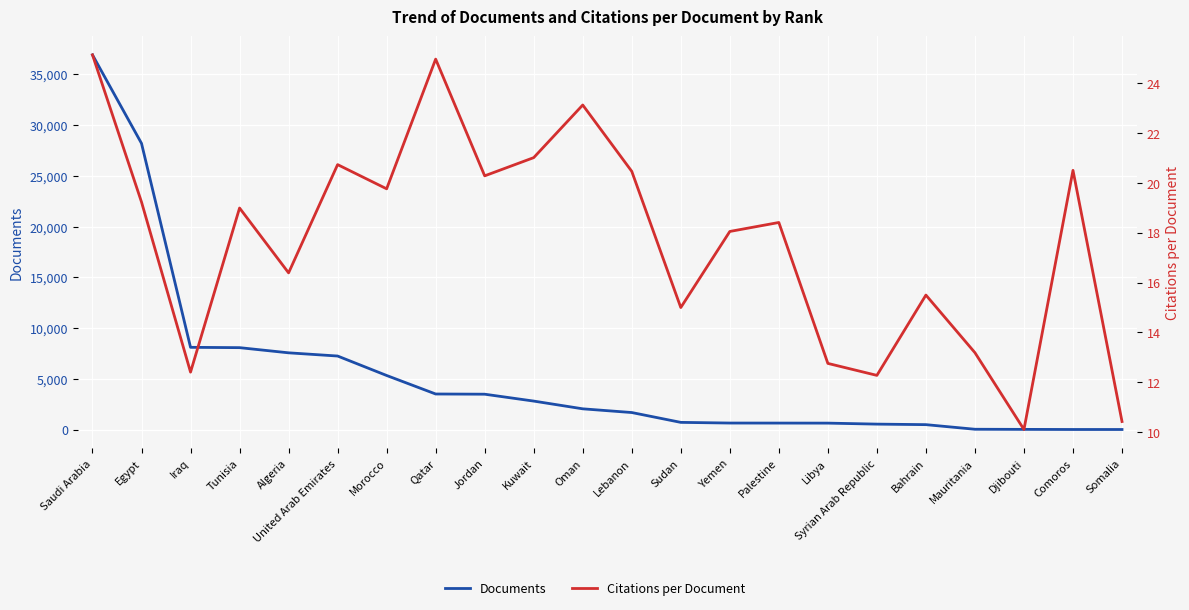

How many intersections are there between Citations per Document and Documents?

1